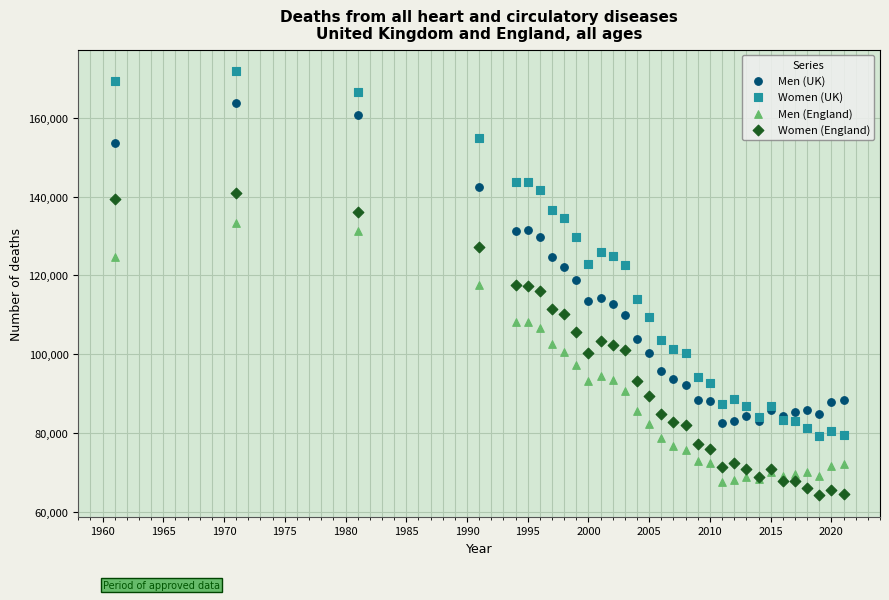

Which series reaches the maximum Y coordinate?

Women (UK)